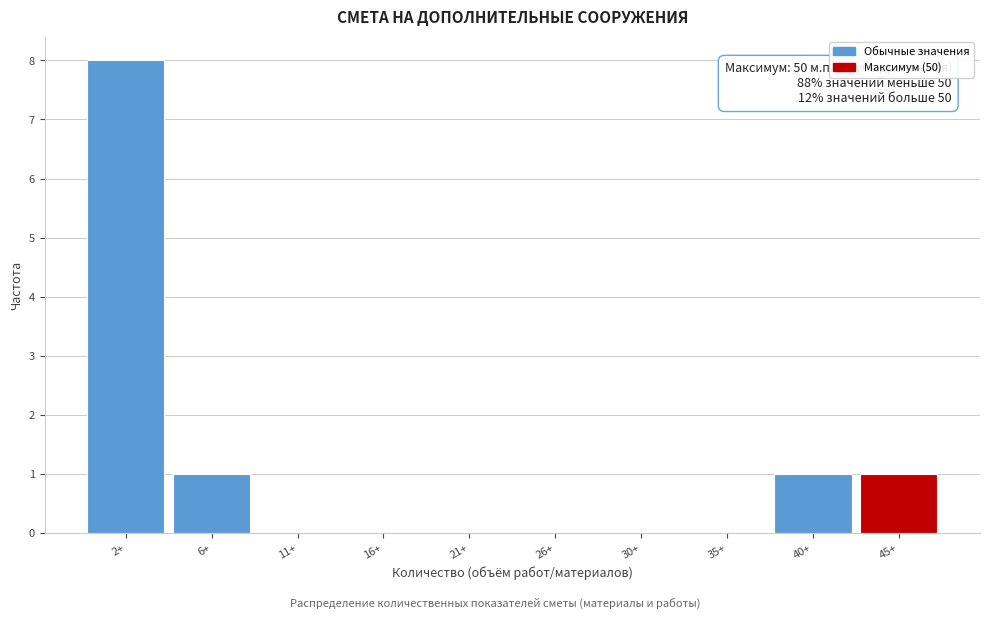

Reading left to right, list all the values displayed in this chart.

2+=8	6+=1	11+=0	16+=0	21+=0	26+=0	30+=0	35+=0	40+=1	45+=1